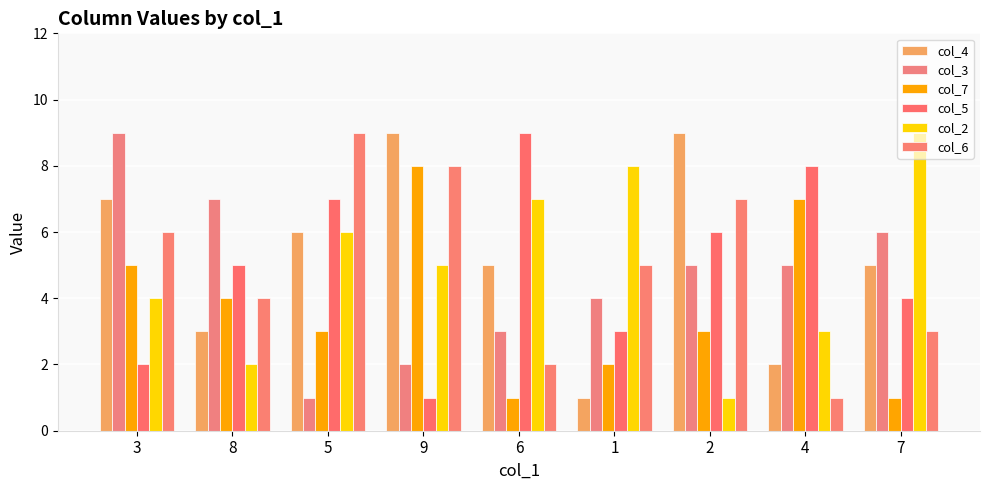

Rank the series at 3 from lowest to highest value.

col_5, col_2, col_7, col_6, col_4, col_3